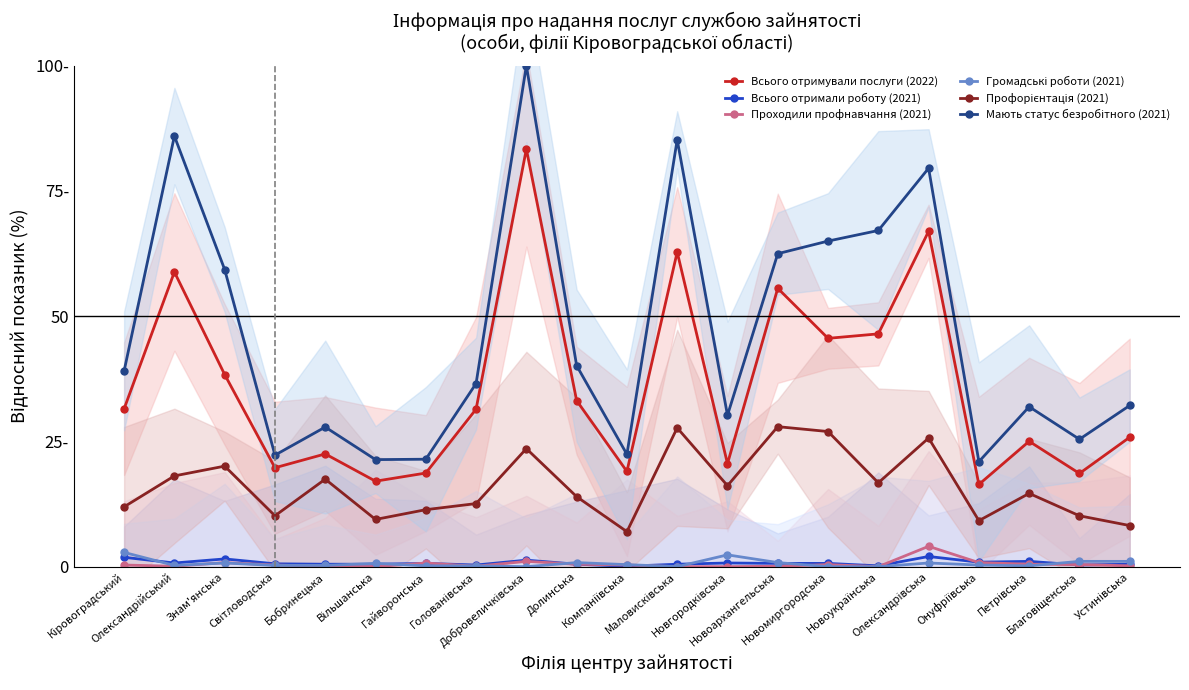

Where does the Профорієнтація (2021) series first go above 14?

Олександрійський